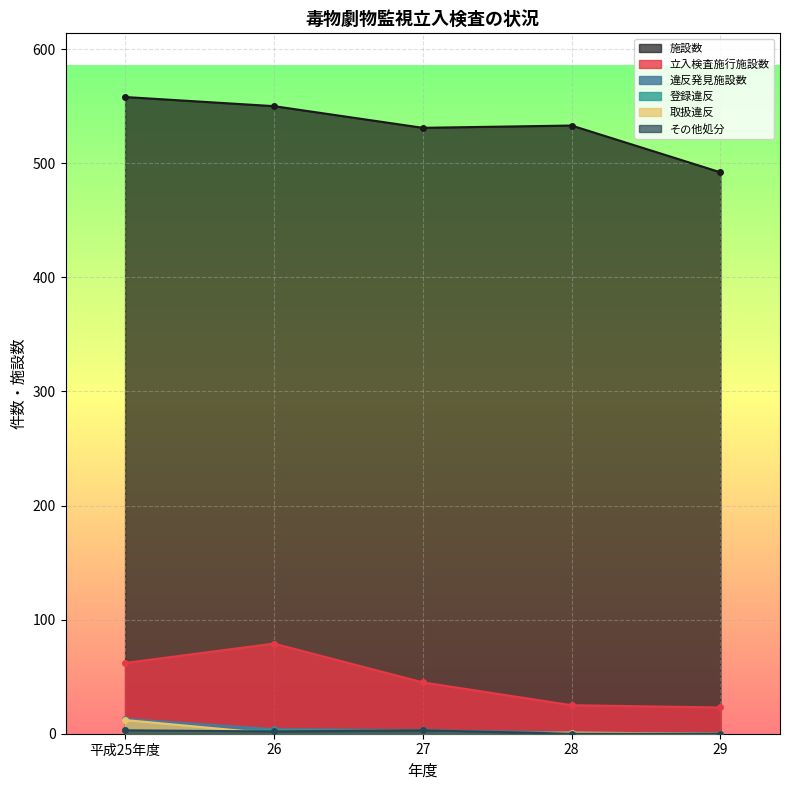

What is the difference between the maximum and minimum values in the 施設数 series?

66